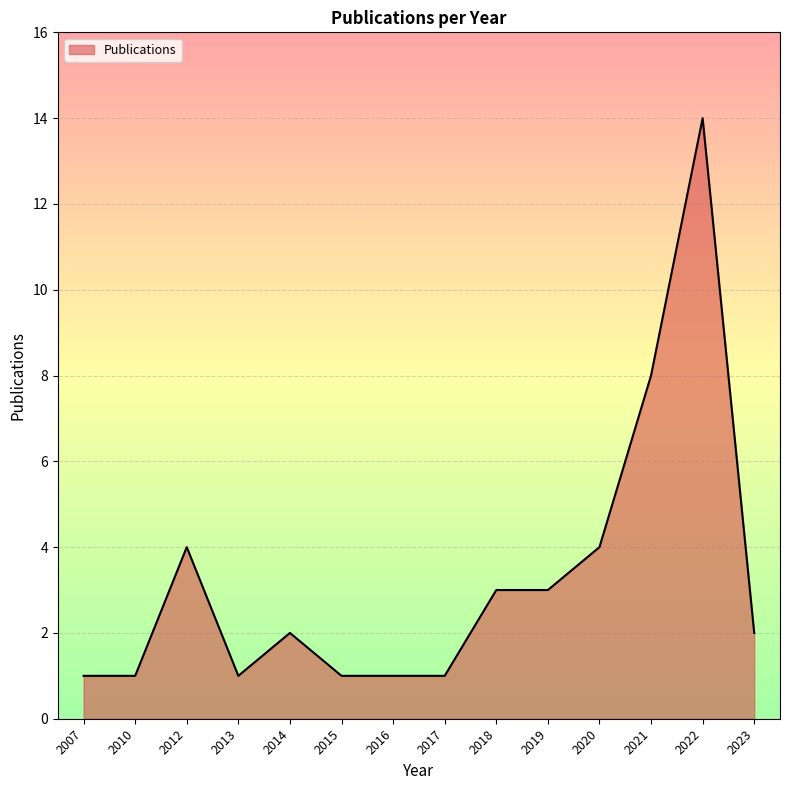

What is the average value?

3